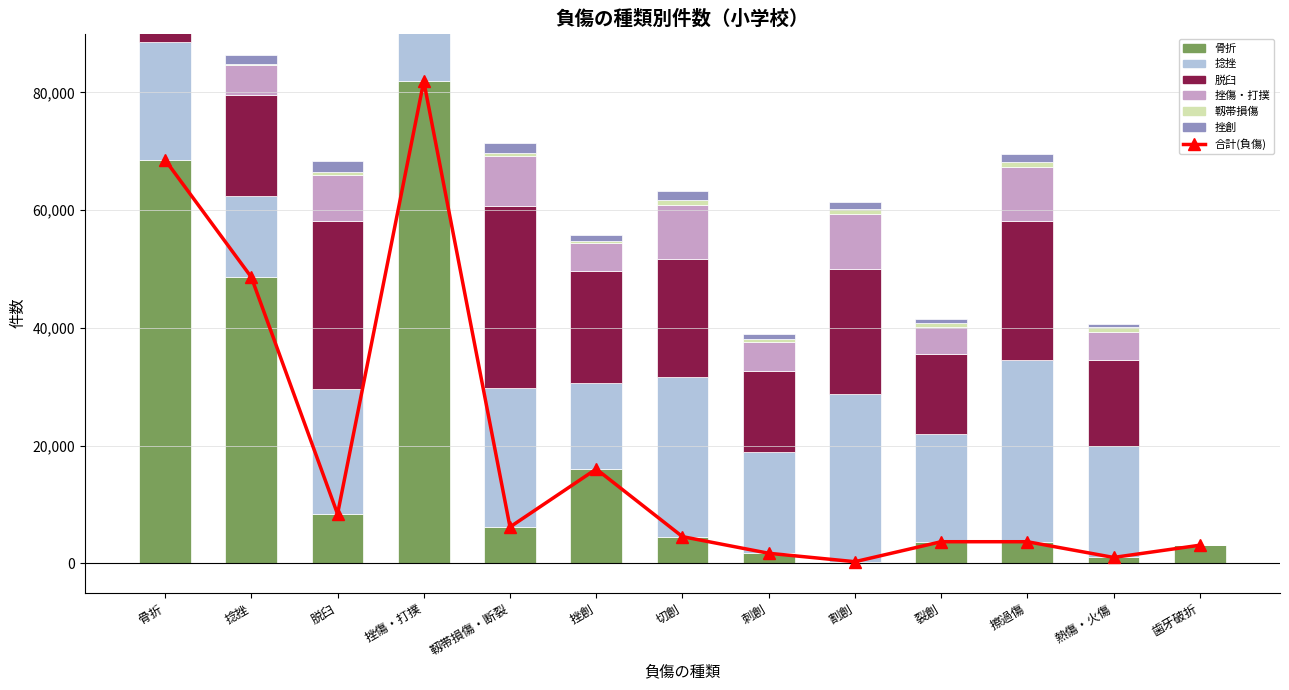

Is it true that 挫創 equals 1634 at 靱帯損傷・断裂?

True